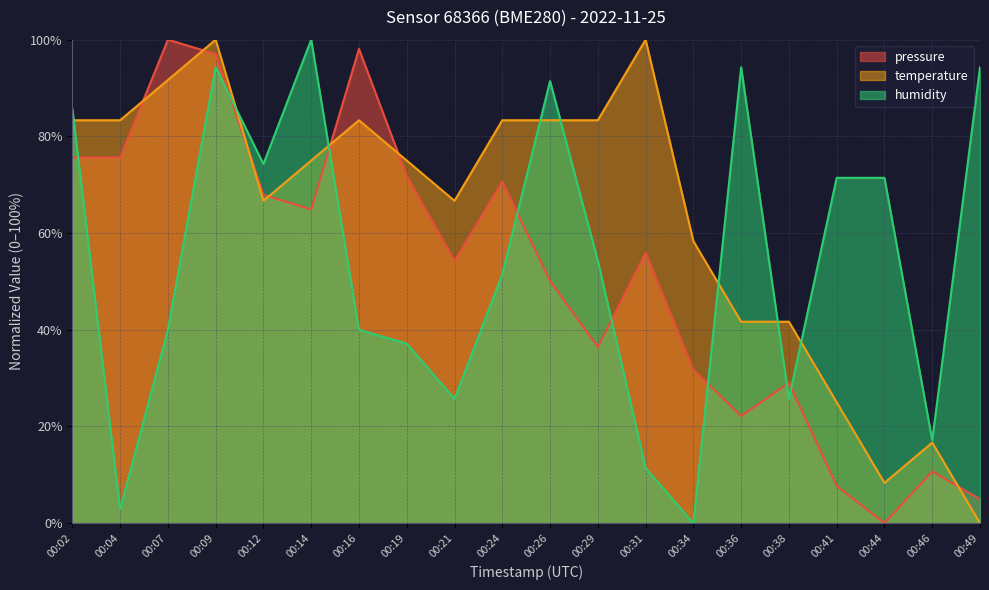

Count the number of data series in this chart.

3